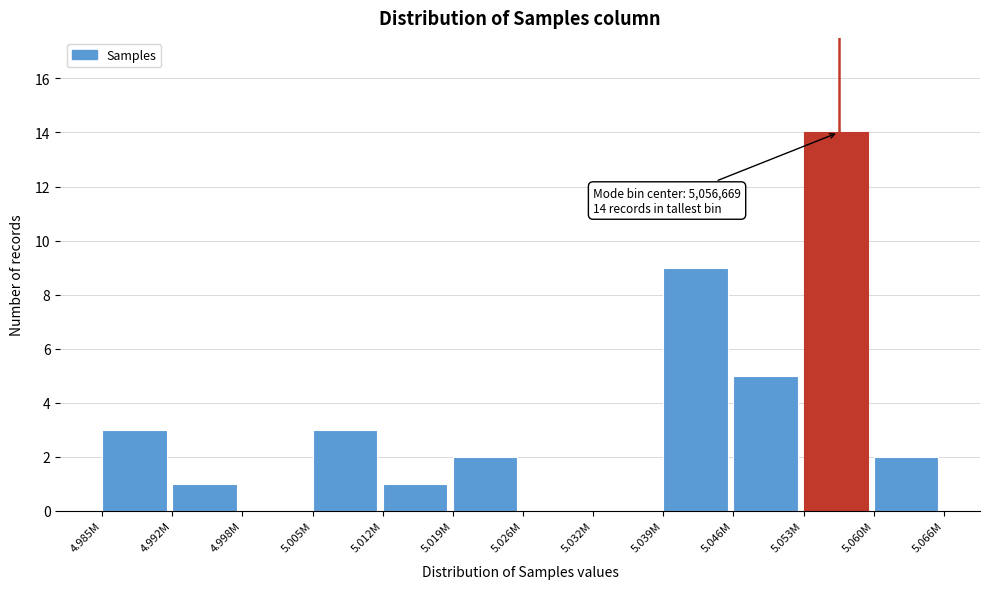

Reading left to right, extract all data points from this chart.

4.985M=3	4.992M=1	4.998M=0	5.005M=3	5.012M=1	5.019M=2	5.026M=0	5.032M=0	5.039M=9	5.046M=5	5.053M=14	5.060M=2